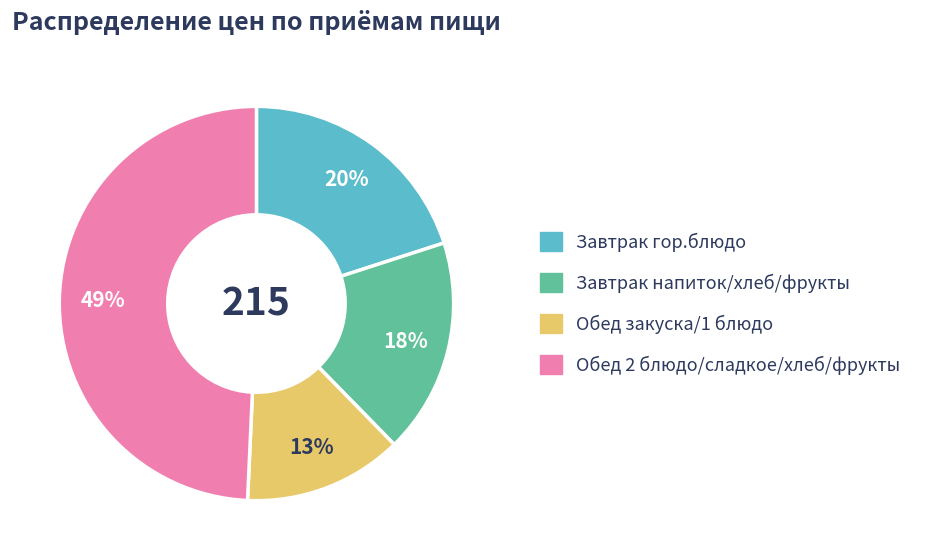

How many slices are in this pie chart?

4